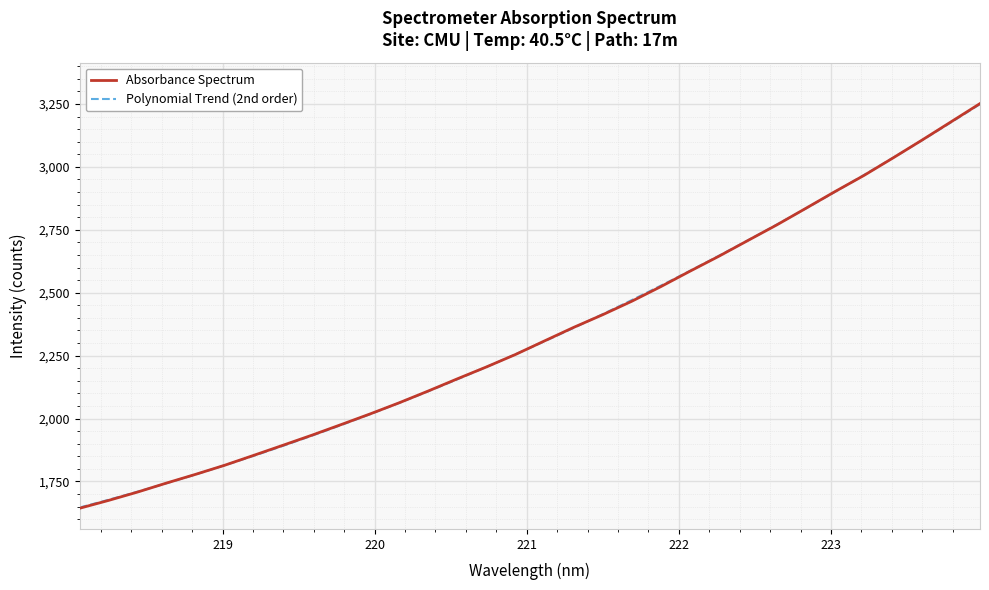

The value at 222.0721 is 845.9. True or false?

False